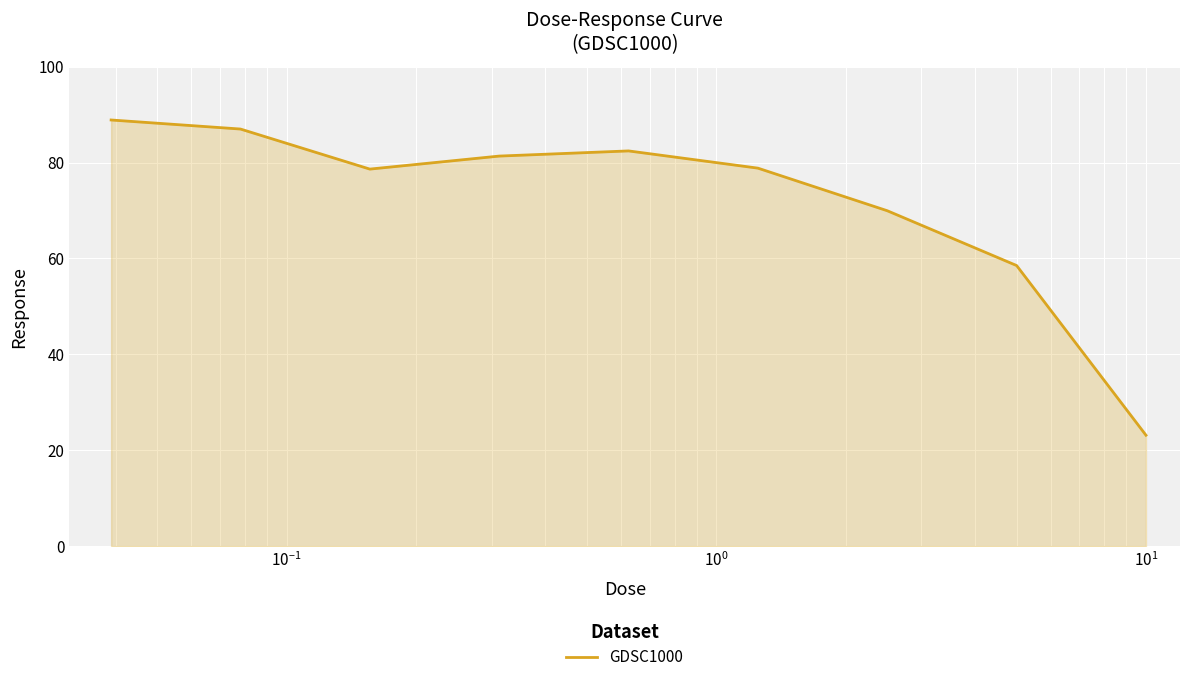

What is the minimum value shown in the chart?

23.1